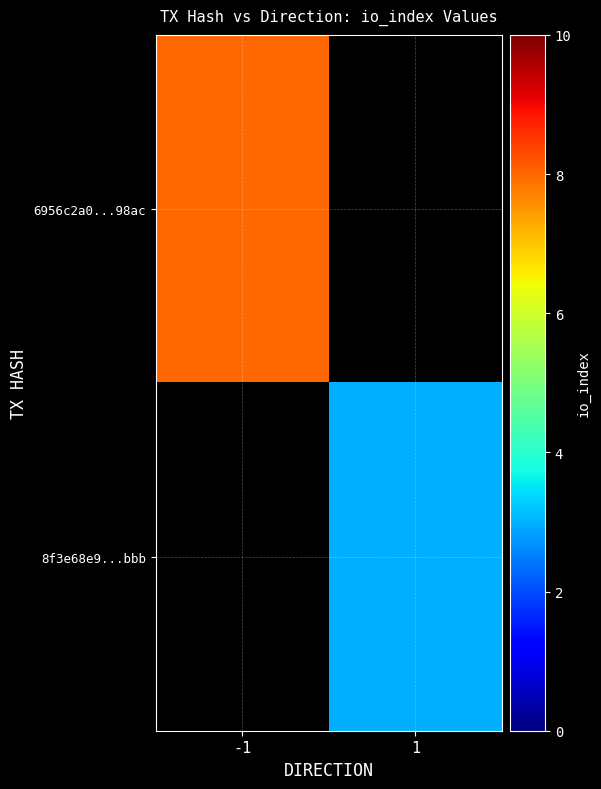

Rank the series by their average value, from highest to lowest.

6956c2a0...98ac, 8f3e68e9...bbb